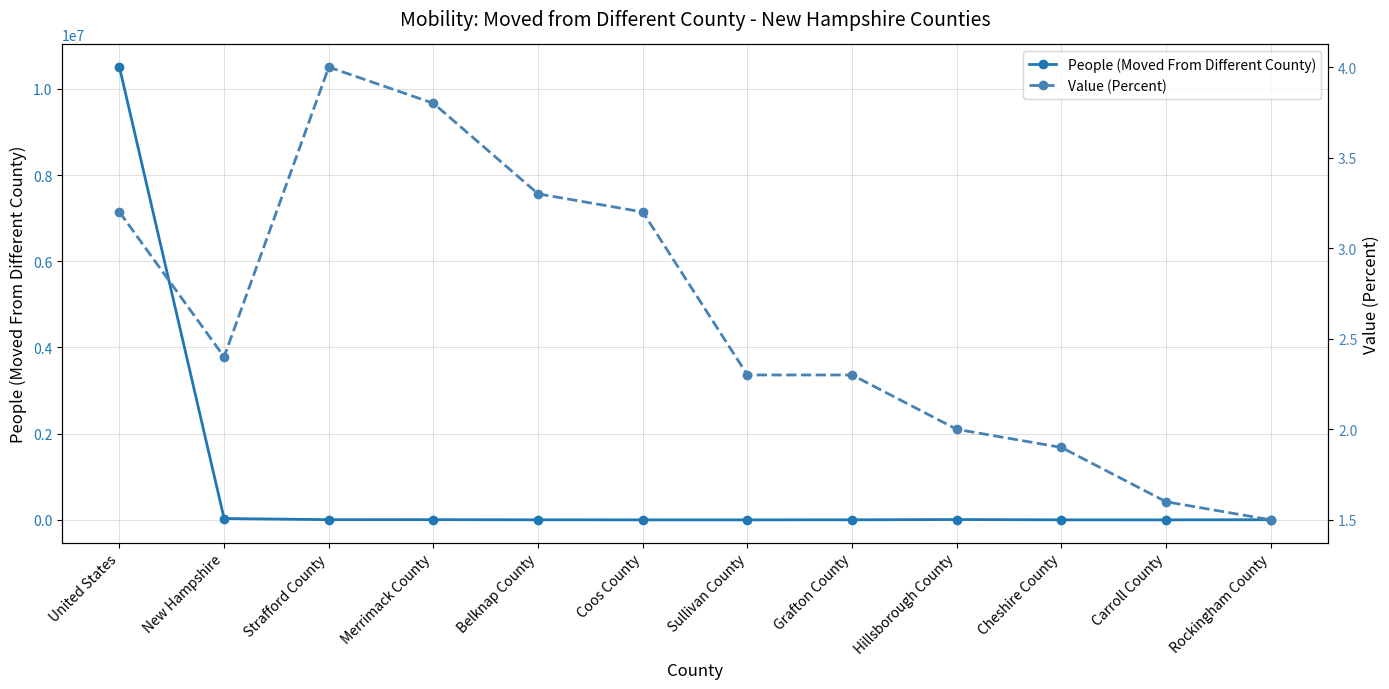

Rank the categories by People (Moved From Different County) value from highest to lowest.

United States, New Hampshire, Hillsborough County, Merrimack County, Strafford County, Rockingham County, Grafton County, Belknap County, Cheshire County, Coos County, Sullivan County, Carroll County